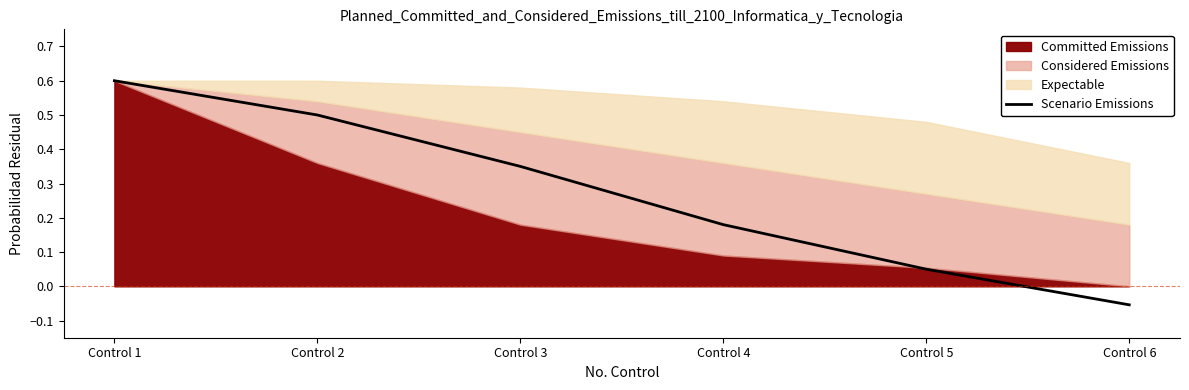

What is the value of the 4th point from the left?

0.2